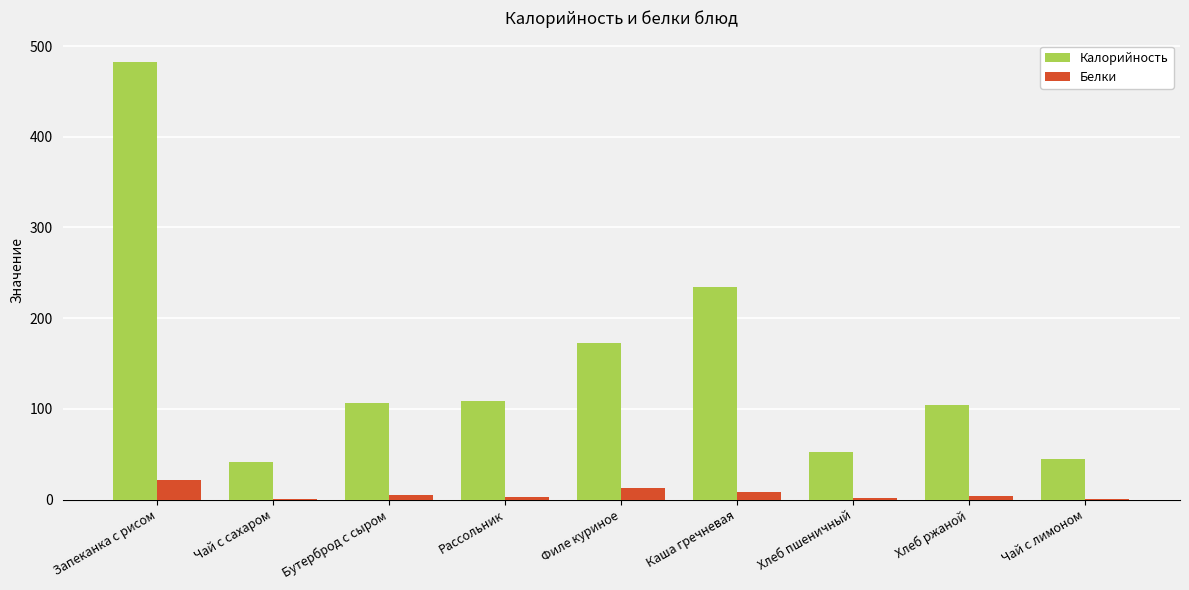

Count the number of data series in this chart.

2